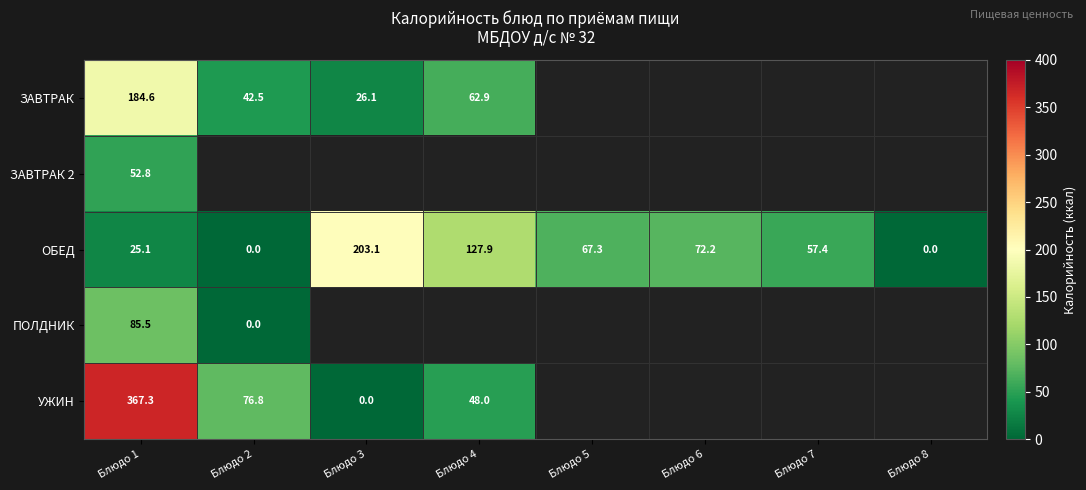

What is the maximum value shown in the chart?

367.3